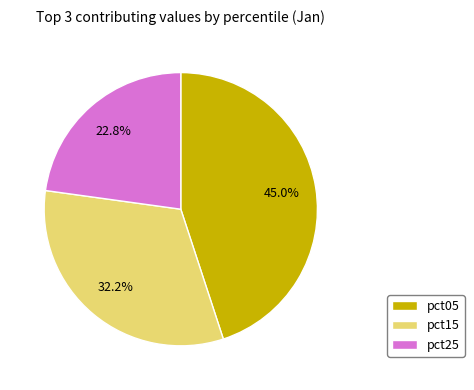

What percentage do pct05 and pct25 together represent?

67.8%